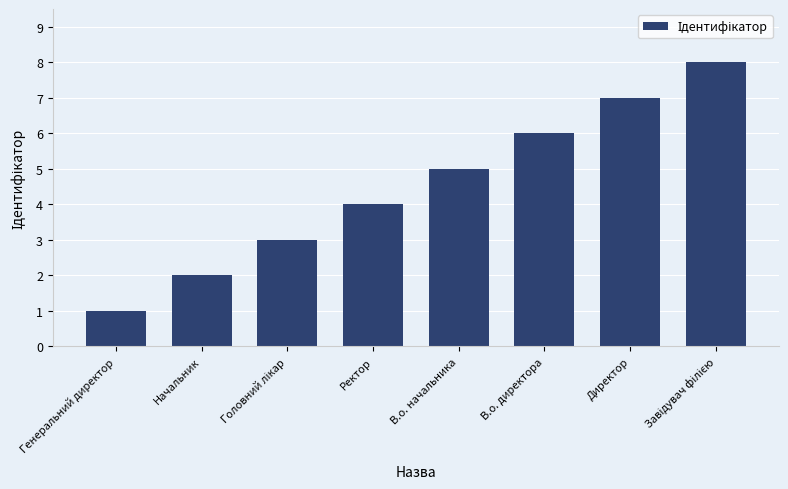

How many categories are shown in the chart?

8